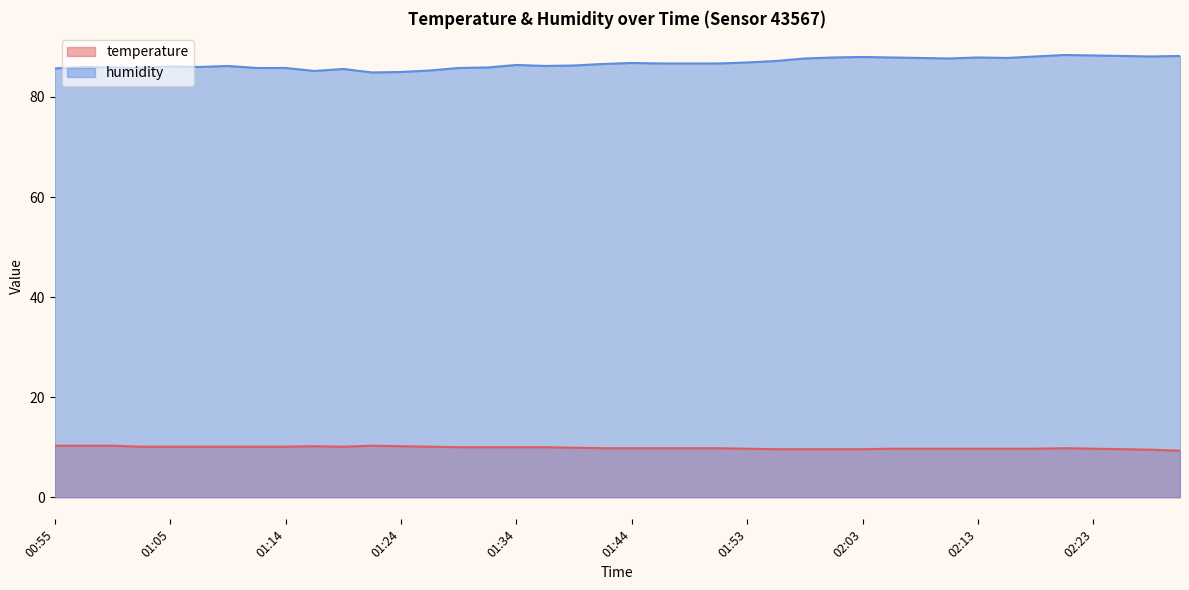

At which category is the sum across all series the highest?

02:20